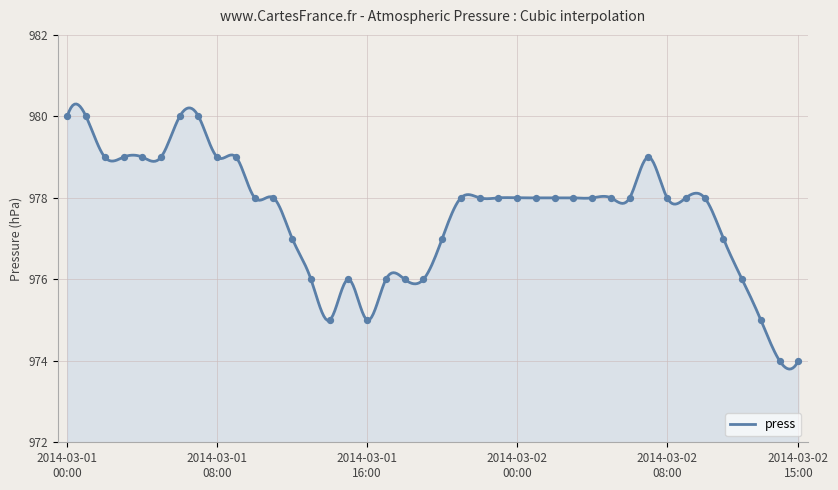

Between 2014-03-02 04:00 and 2014-03-01 06:00, which is larger?

2014-03-01 06:00